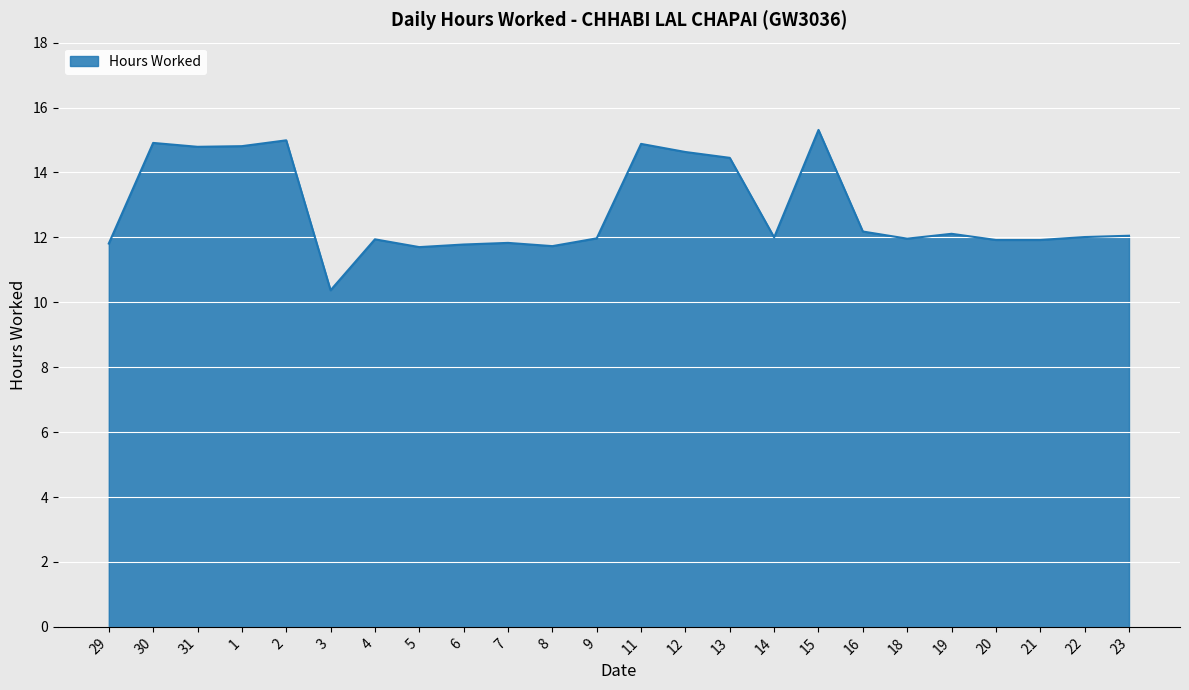

Where does the data first go above 12?

30